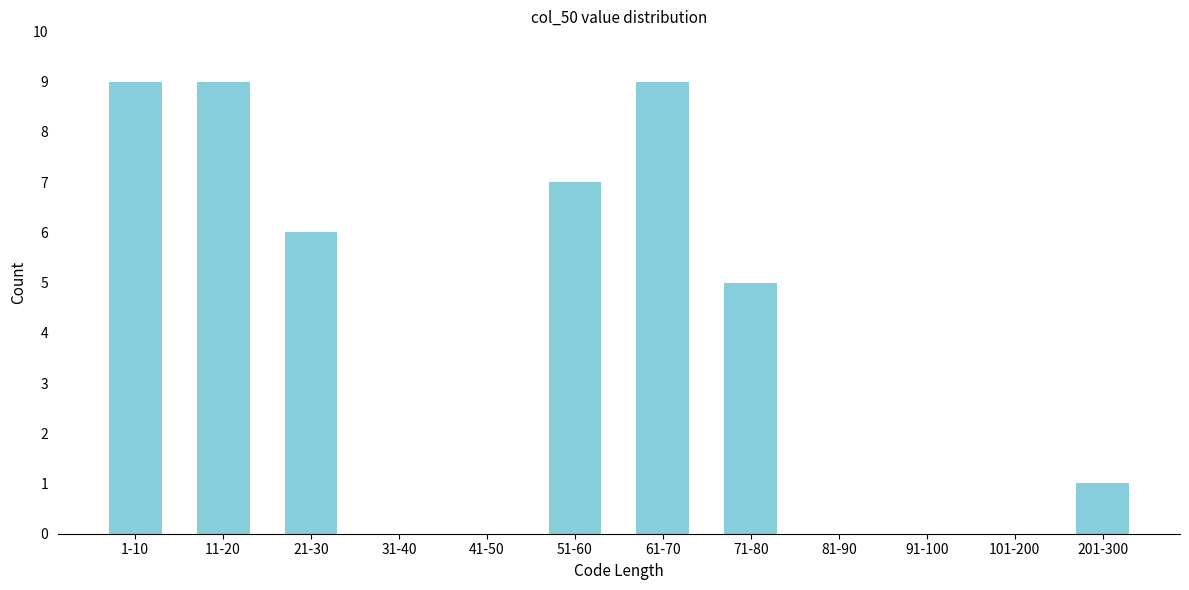

Reading left to right, what are all the values shown in this chart?

1-10=9	11-20=9	21-30=6	31-40=0	41-50=0	51-60=7	61-70=9	71-80=5	81-90=0	91-100=0	101-200=0	201-300=1